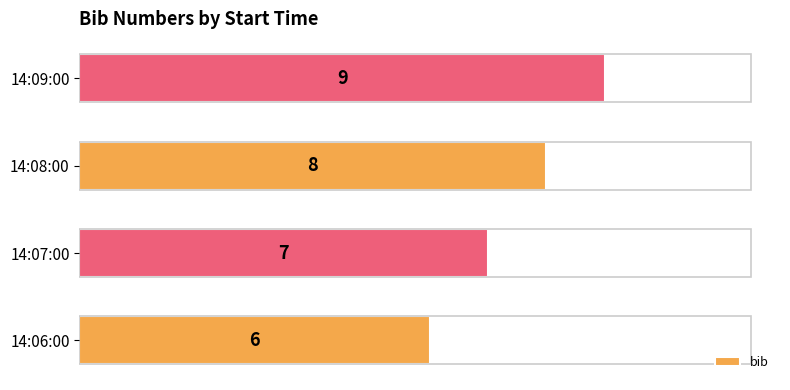

How many data points are above 8?

1